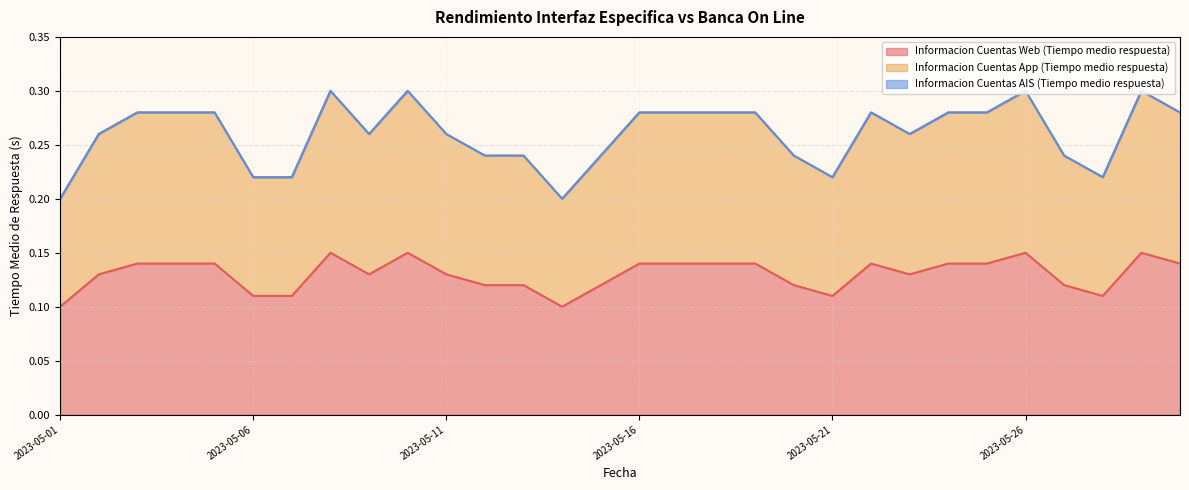

Reading left to right, extract all data points from this chart.

Informacion Cuentas Web (Tiempo medio respuesta): 2023-05-01=0.1	2023-05-02=0.1	2023-05-03=0.1	2023-05-04=0.1	2023-05-05=0.1	2023-05-06=0.1	2023-05-07=0.1	2023-05-08=0.1	2023-05-09=0.1	2023-05-10=0.1	2023-05-11=0.1	2023-05-12=0.1	2023-05-13=0.1	2023-05-14=0.1	2023-05-15=0.1	2023-05-16=0.1	2023-05-17=0.1	2023-05-18=0.1	2023-05-19=0.1	2023-05-20=0.1	2023-05-21=0.1	2023-05-22=0.1	2023-05-23=0.1	2023-05-24=0.1	2023-05-25=0.1	2023-05-26=0.1	2023-05-27=0.1	2023-05-28=0.1	2023-05-29=0.1	2023-05-30=0.1
Informacion Cuentas App (Tiempo medio respuesta): 2023-05-01=0.2	2023-05-02=0.3	2023-05-03=0.3	2023-05-04=0.3	2023-05-05=0.3	2023-05-06=0.2	2023-05-07=0.2	2023-05-08=0.3	2023-05-09=0.3	2023-05-10=0.3	2023-05-11=0.3	2023-05-12=0.2	2023-05-13=0.2	2023-05-14=0.2	2023-05-15=0.2	2023-05-16=0.3	2023-05-17=0.3	2023-05-18=0.3	2023-05-19=0.3	2023-05-20=0.2	2023-05-21=0.2	2023-05-22=0.3	2023-05-23=0.3	2023-05-24=0.3	2023-05-25=0.3	2023-05-26=0.3	2023-05-27=0.2	2023-05-28=0.2	2023-05-29=0.3	2023-05-30=0.3